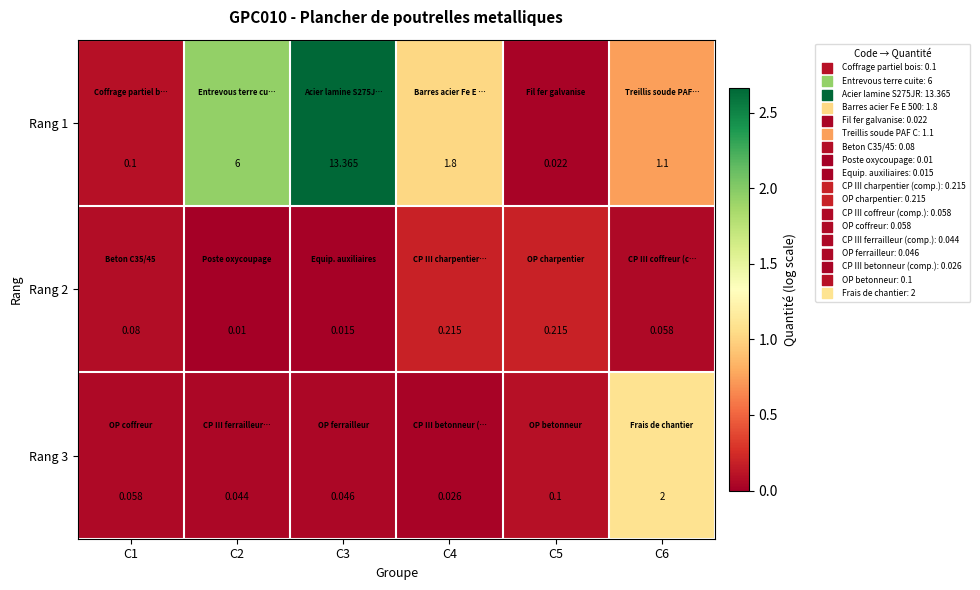

Is the value of Rang 2 at C5 greater than the value of Rang 3 at C2?

Yes